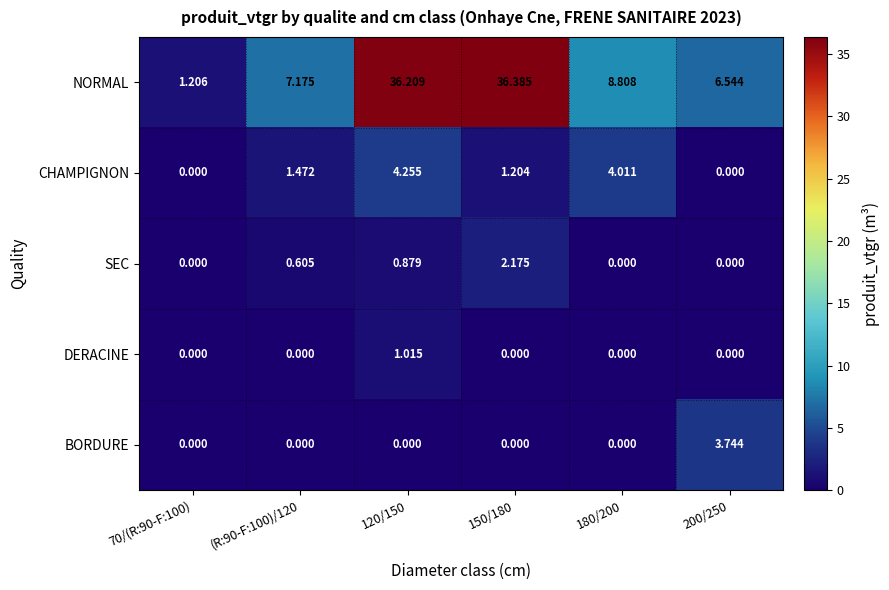

Which series has the largest range (max minus min)?

NORMAL